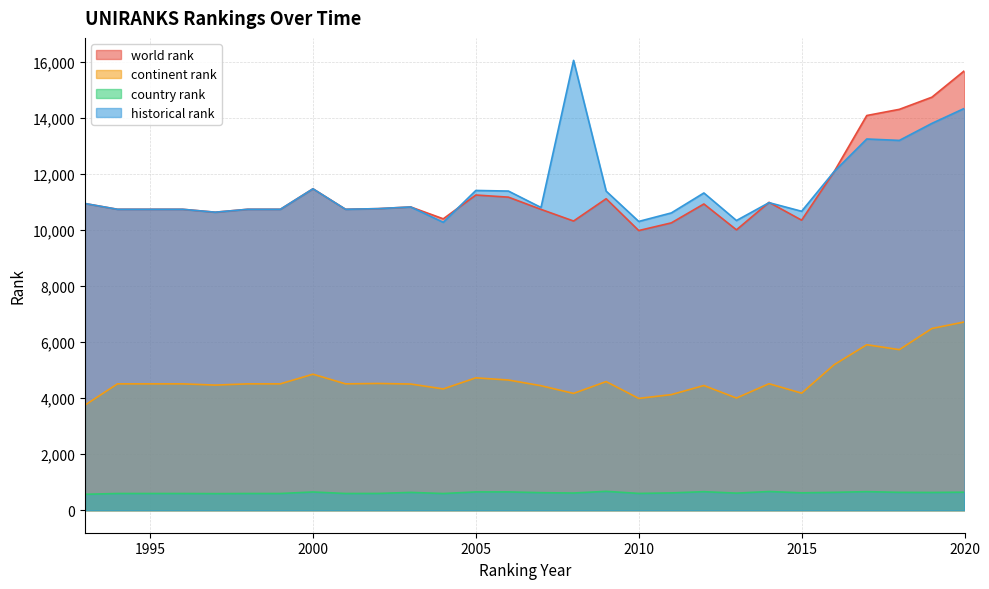

List the labels in order of country rank value, largest first.

2009, 2014, 2017, 2012, 2006, 2005, 2000, 2020, 2016, 2018, 2003, 2019, 2007, 2015, 2011, 2008, 2013, 2010, 2002, 1994, 1995, 1996, 1998, 1999, 2001, 2004, 1997, 1993